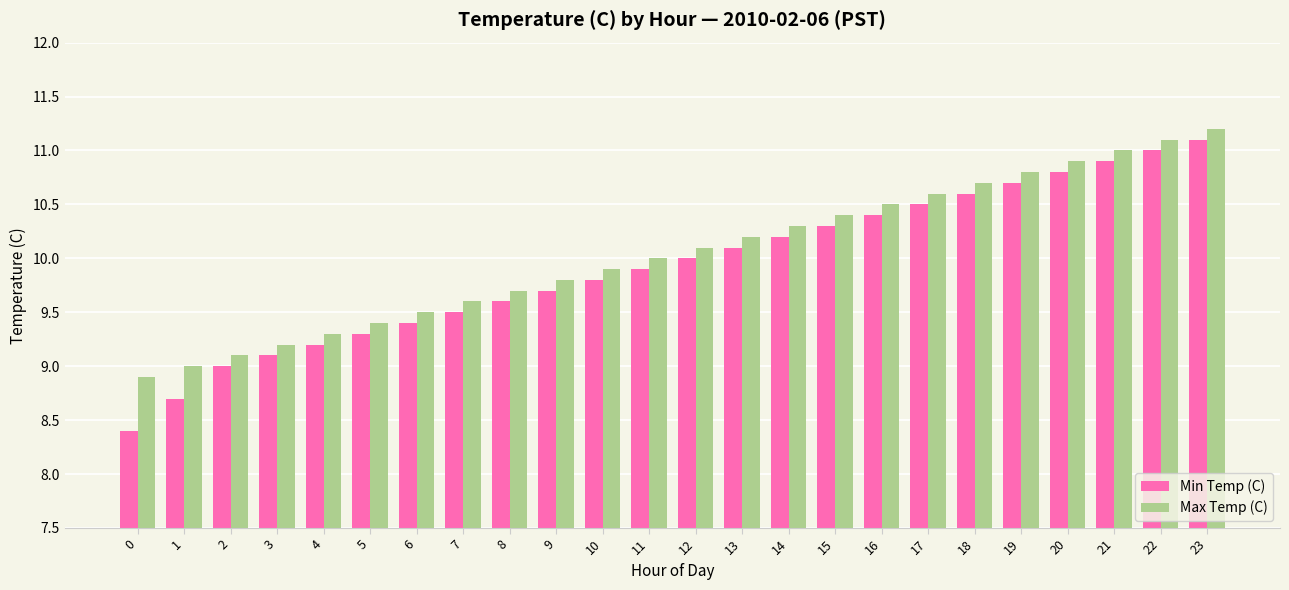

Which series has the largest range (max minus min)?

Min Temp (C)